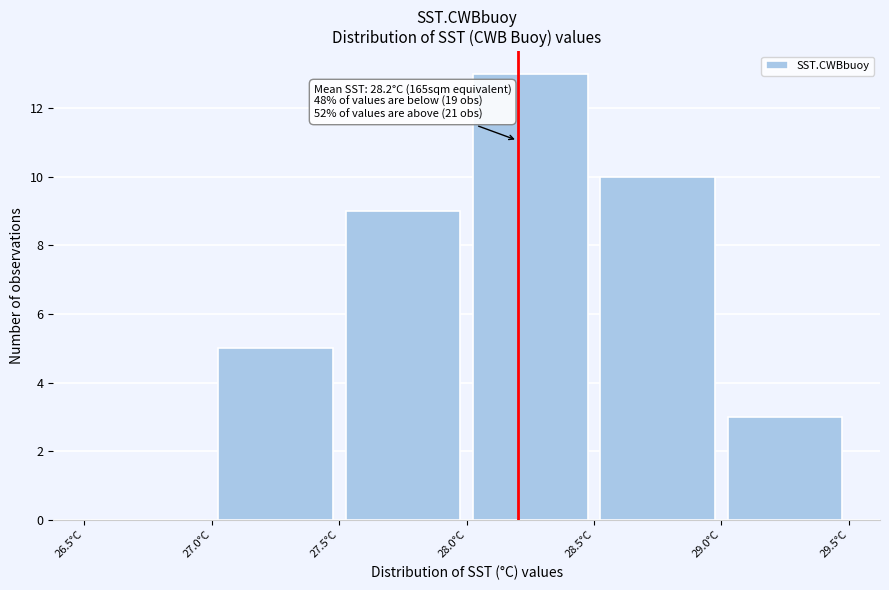

Over which range of the x-axis is the bar tallest?

28.0 to 28.5